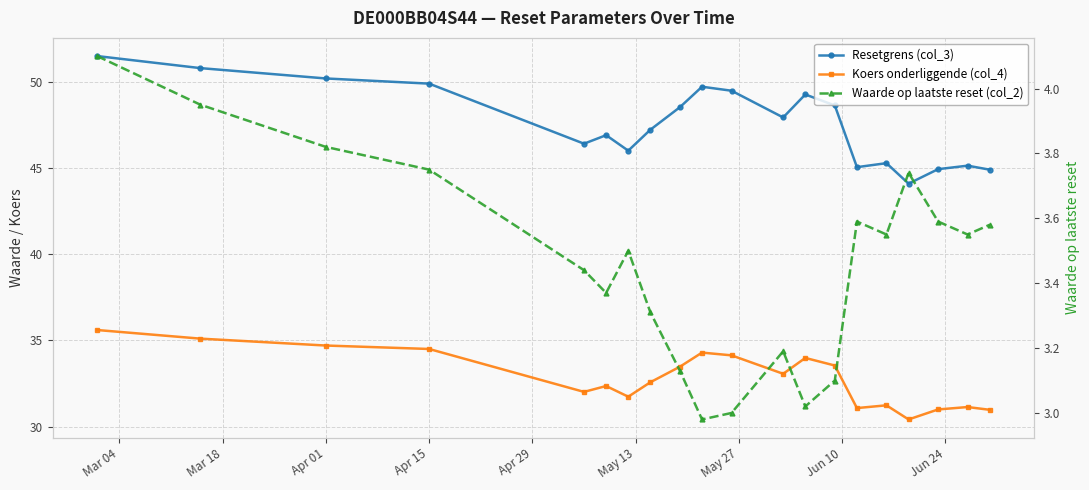

At Jun 10, list the series in order from smallest to largest.

Waarde op laatste reset (col_2), Koers onderliggende (col_4), Resetgrens (col_3)